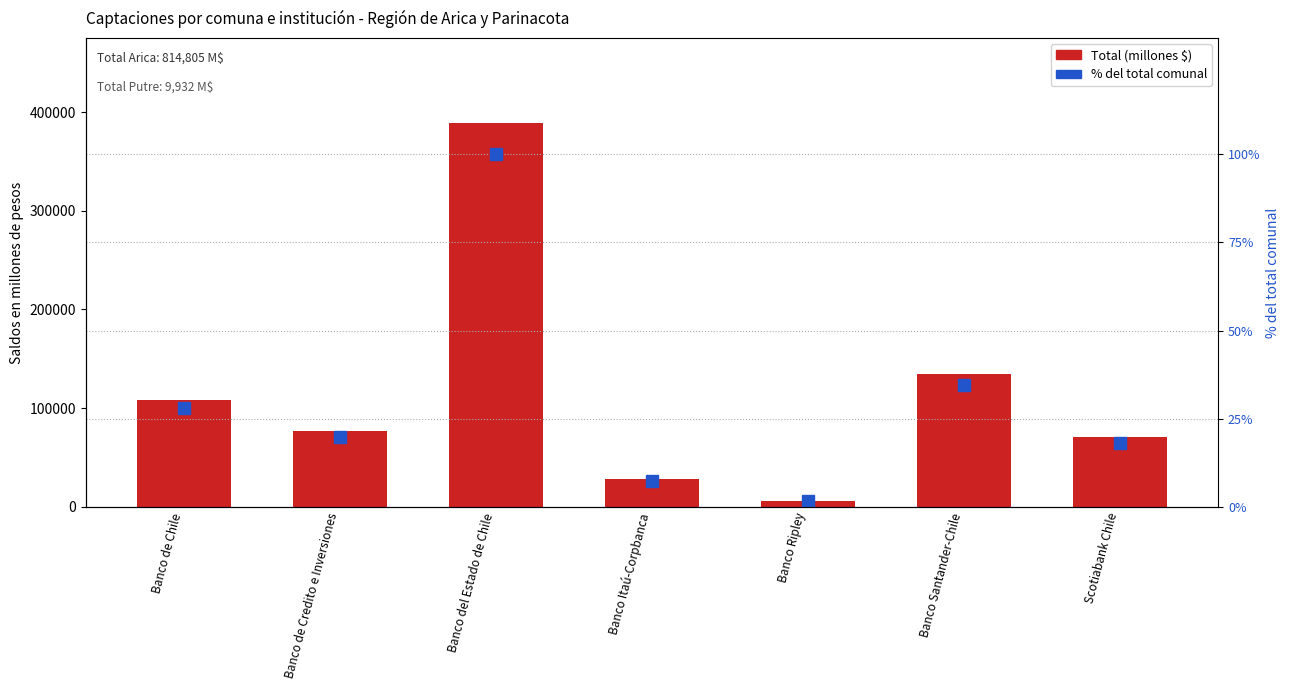

Which has a higher value, Banco Santander-Chile or Banco del Estado de Chile?

Banco del Estado de Chile